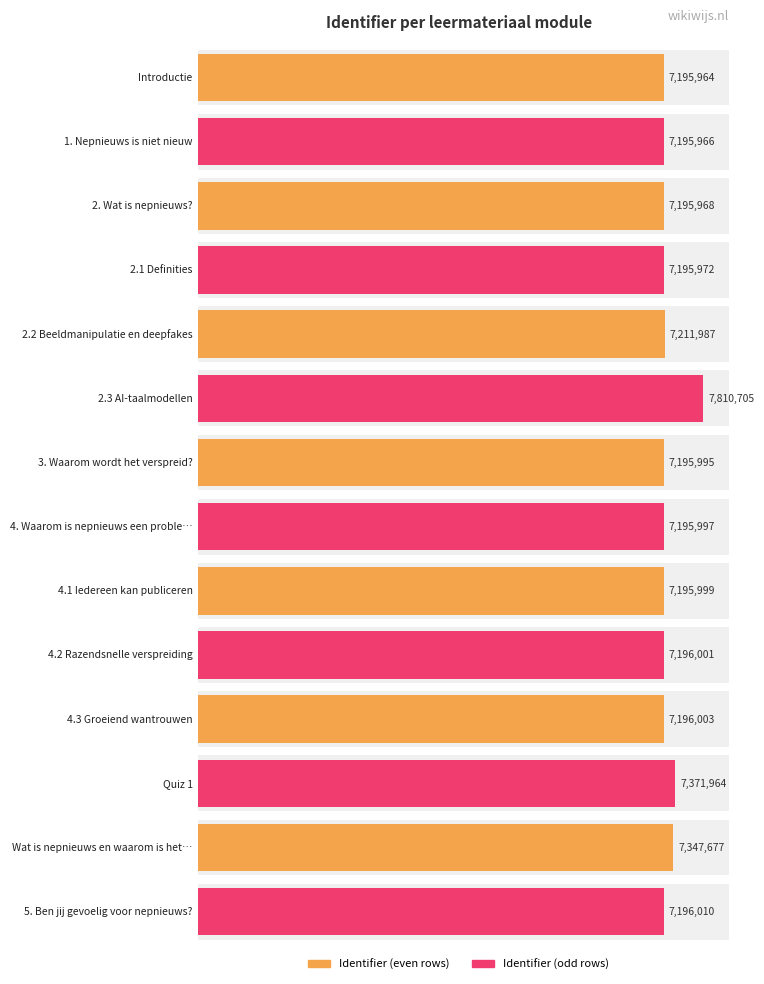

How many values are below 7196001?

7